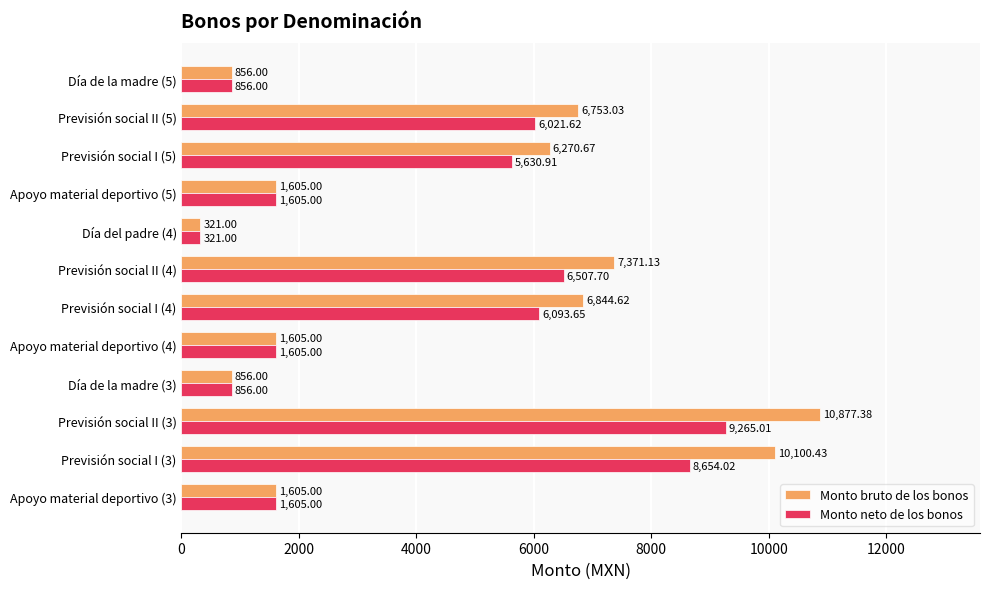

What is the difference between the maximum and minimum values in the Monto bruto de los bonos series?

10556.4